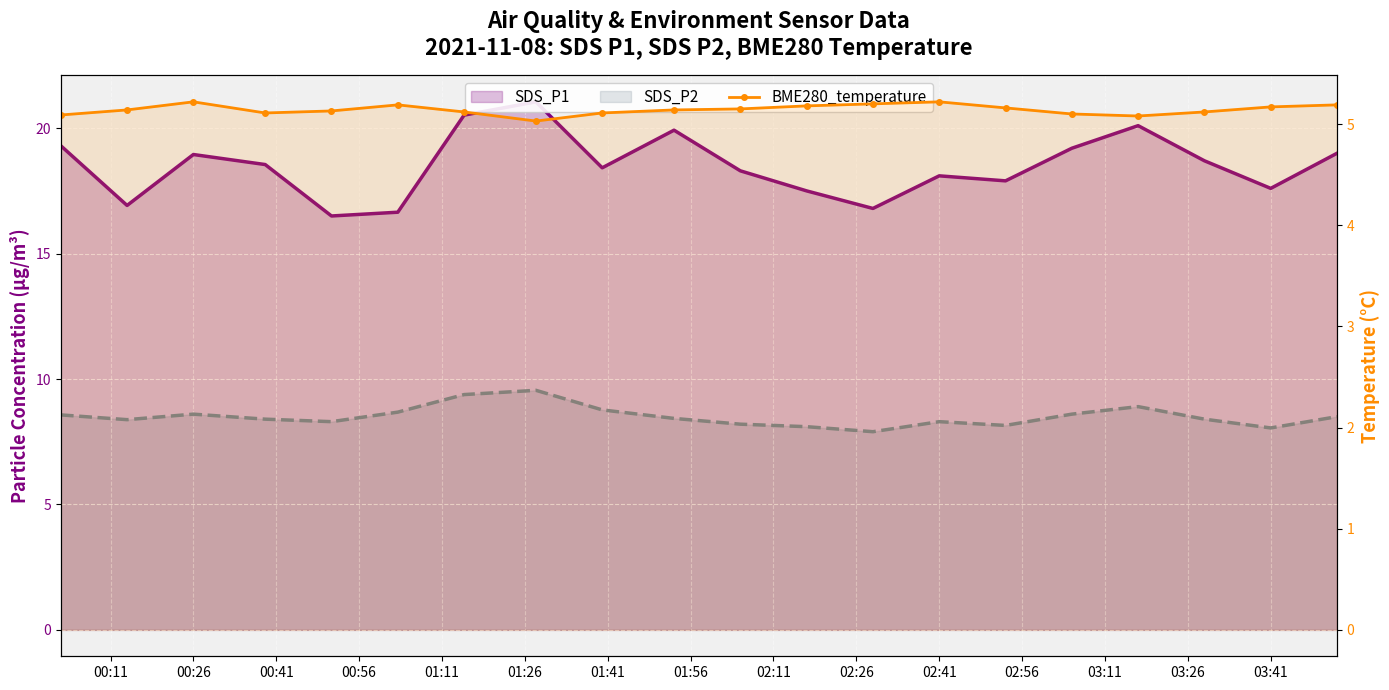

What is the approximate value of BME280_temperature at 01:26?

5.2